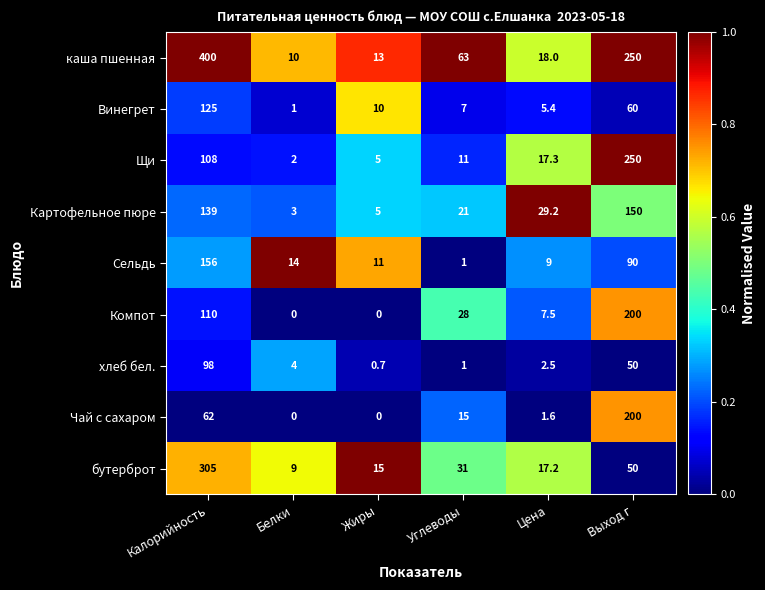

Where does the хлеб бел. series first go above 4?

Калорийность